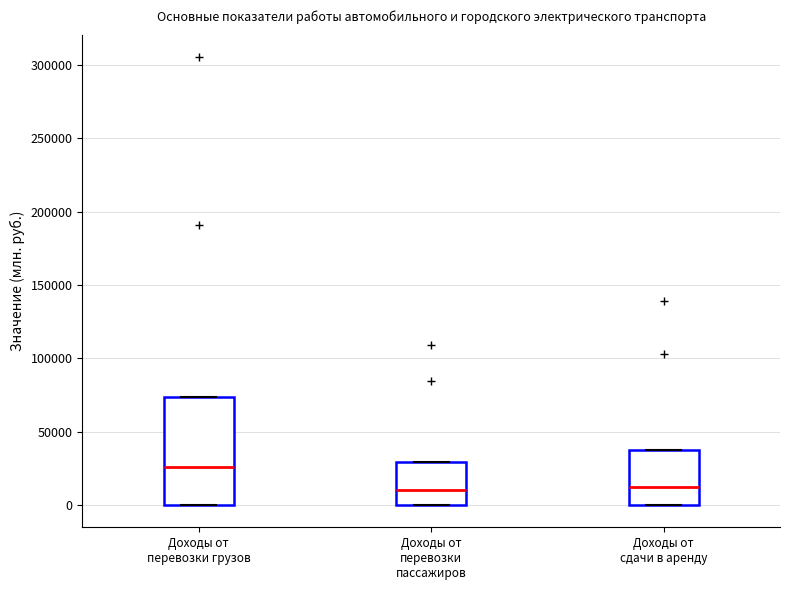

Where is the upper edge of the box for Доходы от перевозки грузов on the y-axis? The values are not printed on the chart, so give them approximately, as read against the axis.

75000